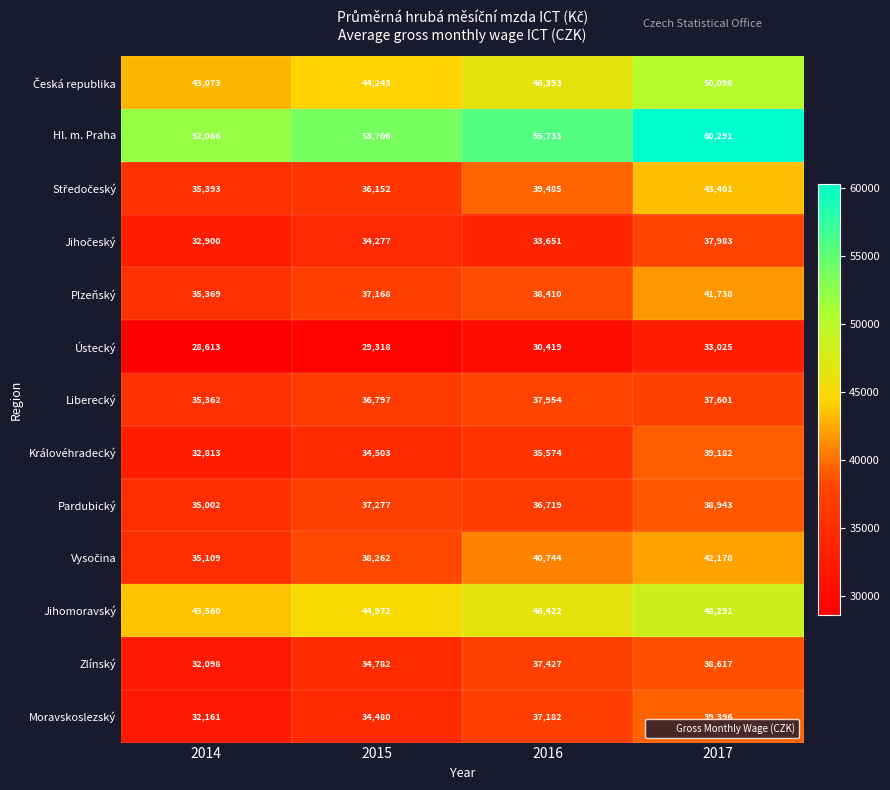

How many categories are shown in the chart?

4